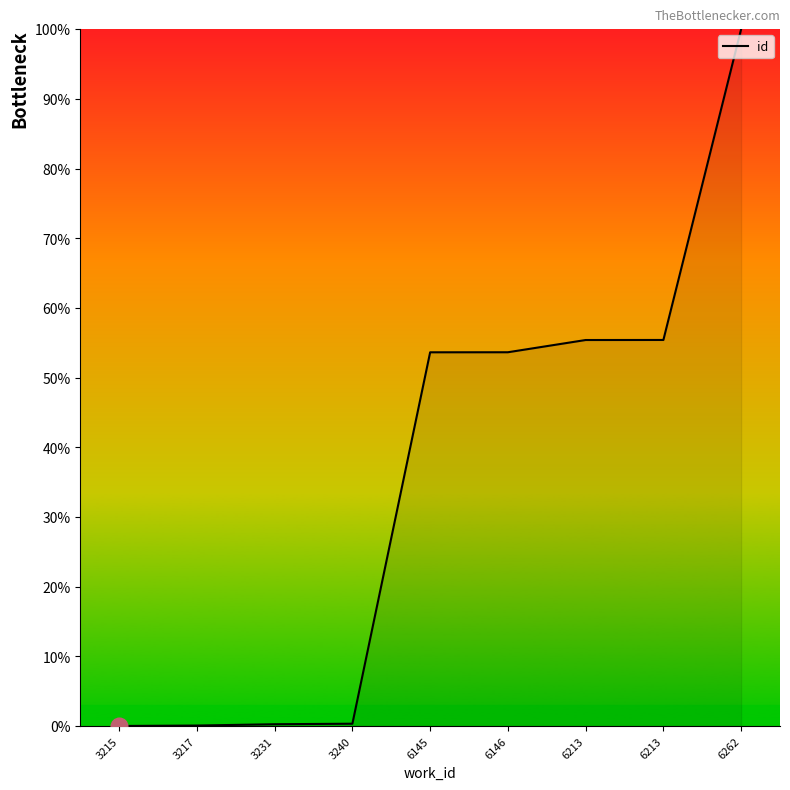

Does the chart display data point markers on the line(s)?

No